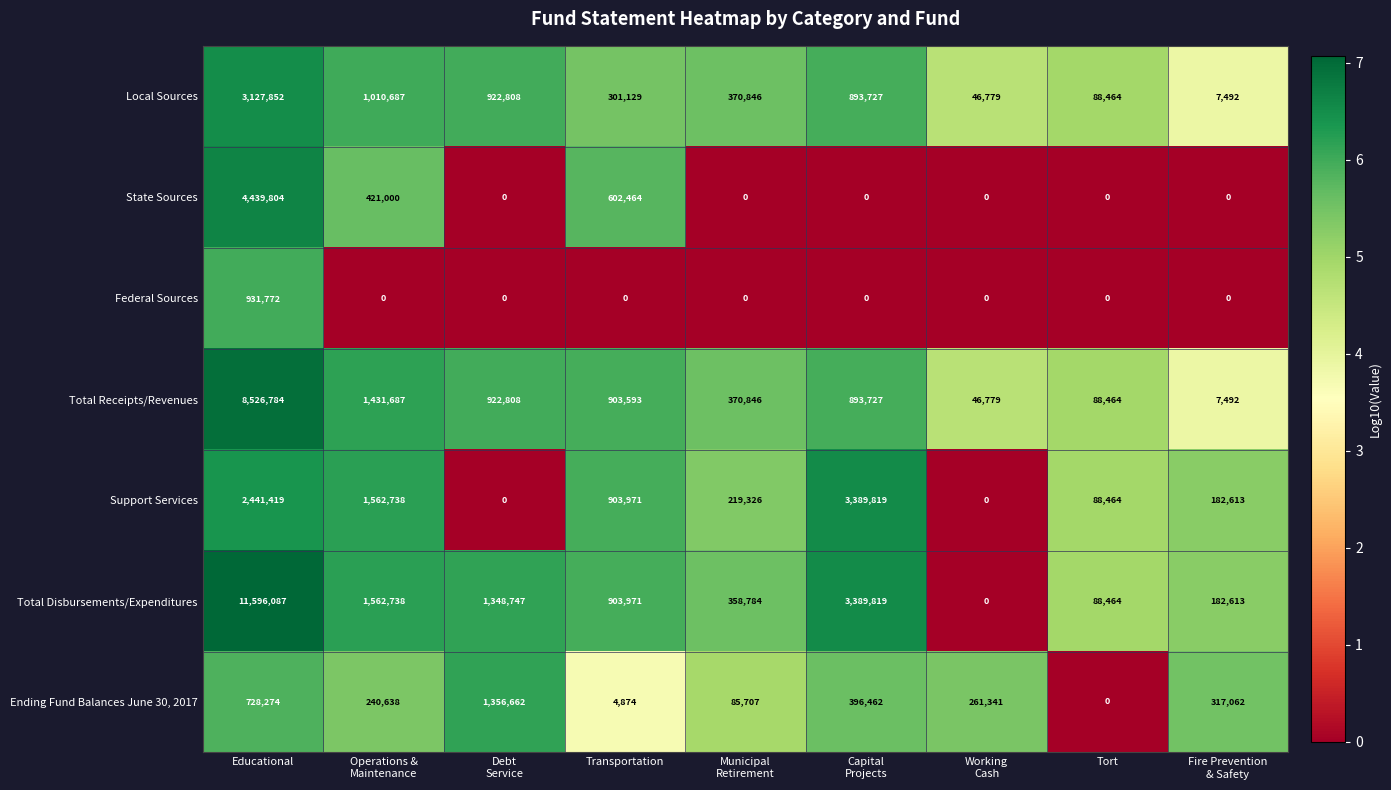

At how many categories does at least one series exceed 0?

9